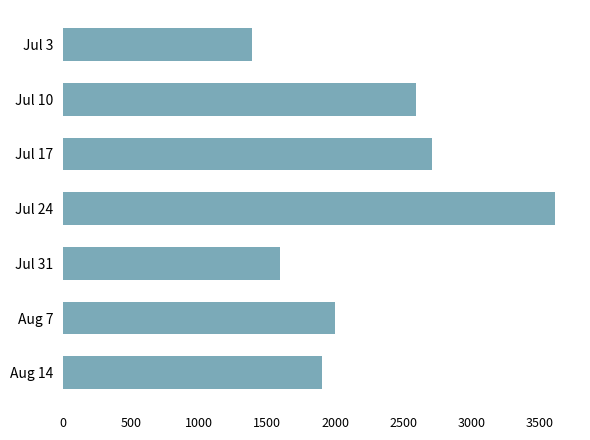

What is the value of the 6th bar from the top?

1998